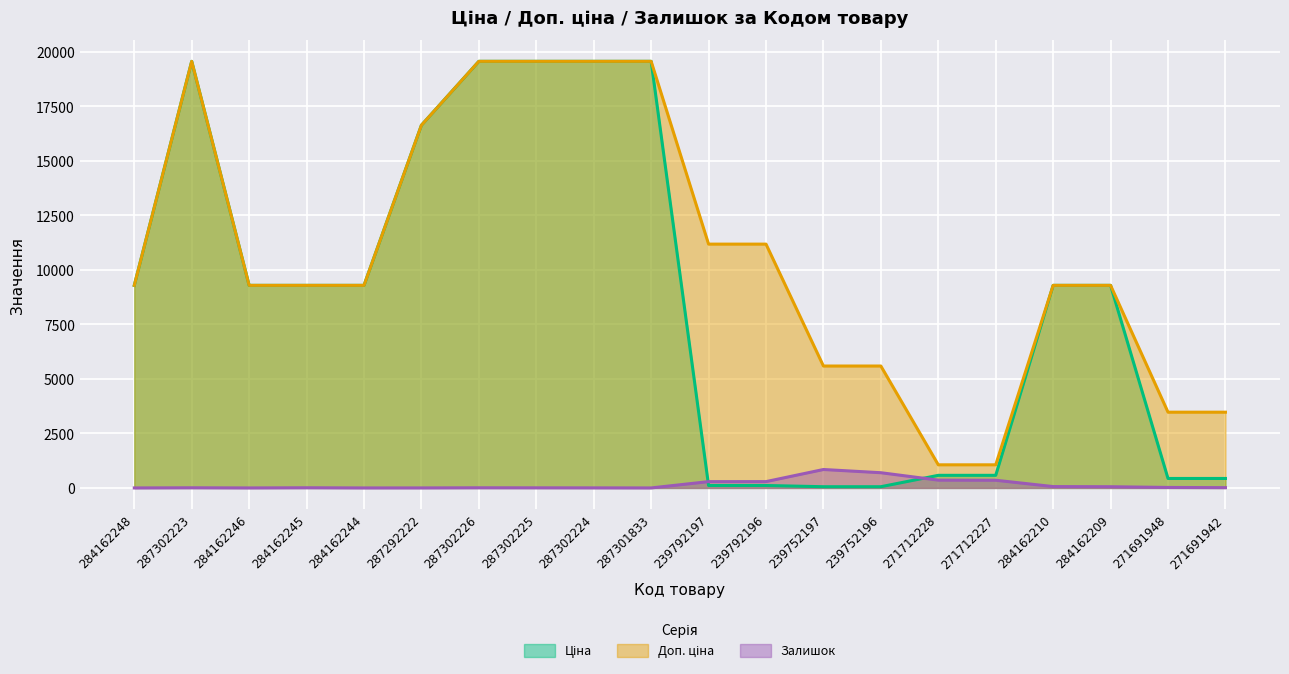

What is the average value of the Доп. ціна series?

10640.9